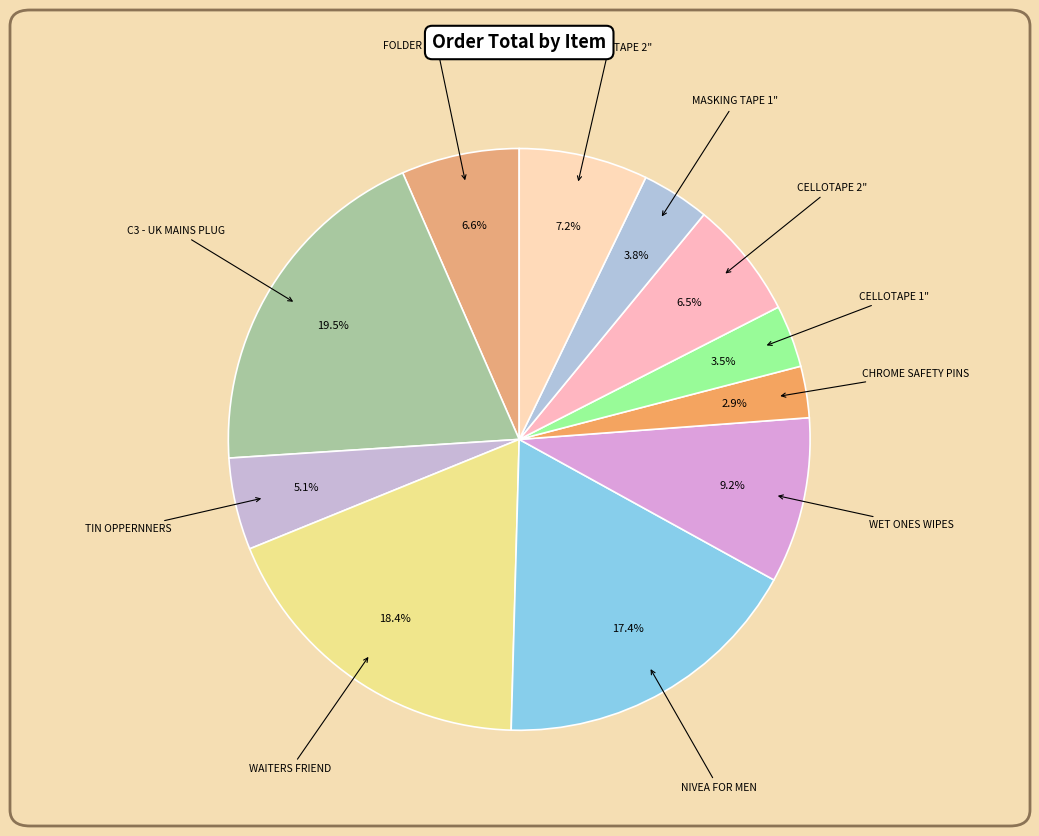

What is the smallest slice in the pie chart?

CHROME SAFETY PINS